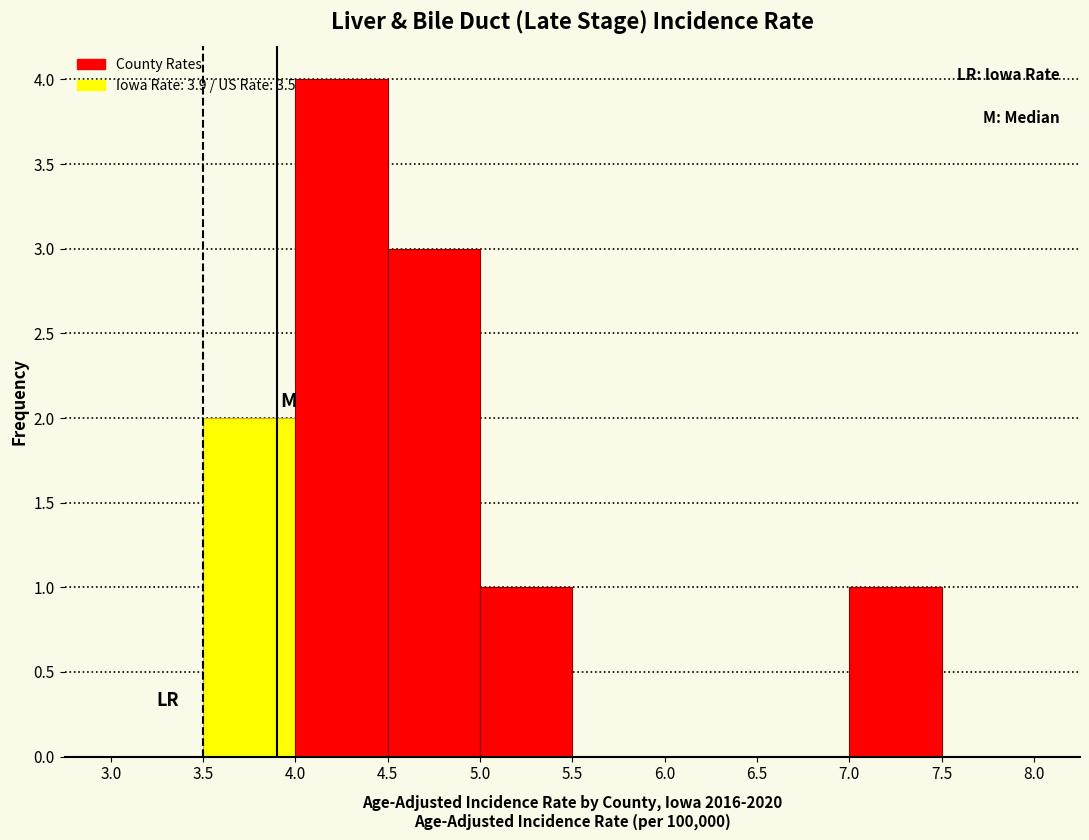

Over which range of the x-axis is the bar tallest?

4.0 to 4.5